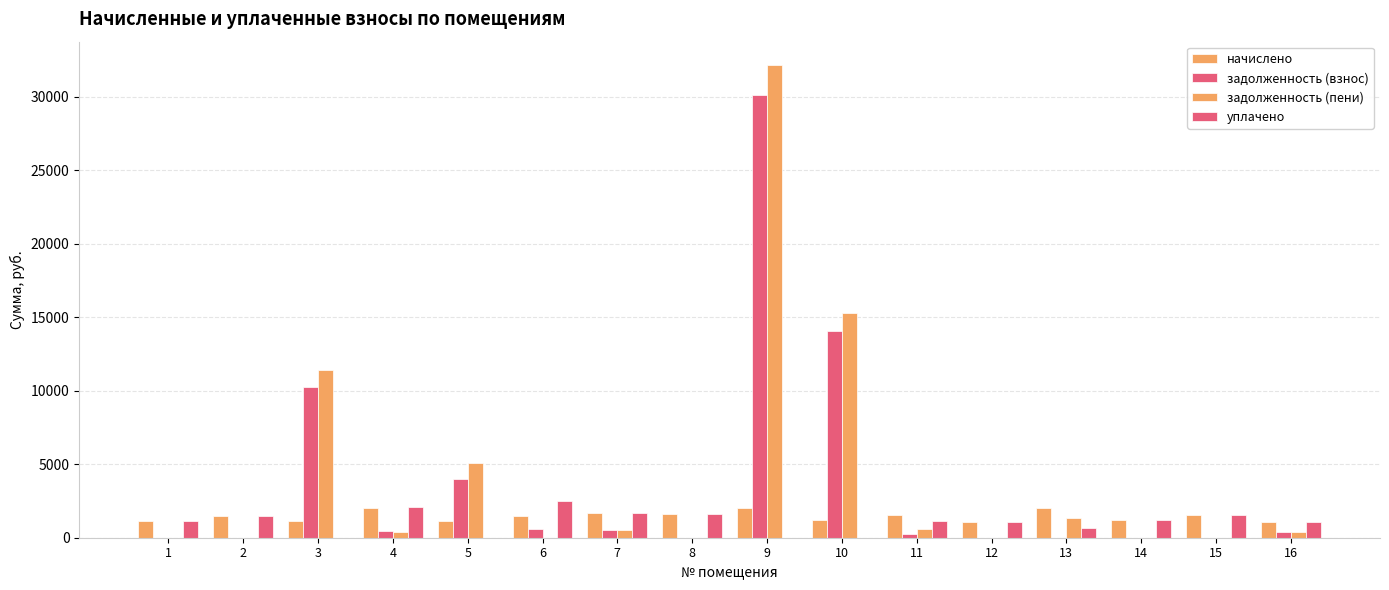

Are the bars grouped side by side (vs. stacked)?

Yes